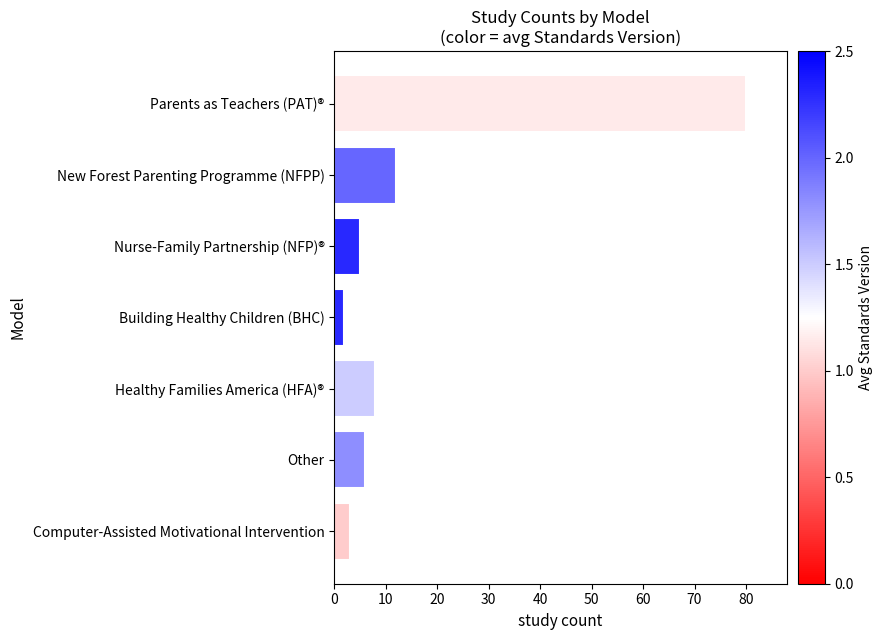

What is the change in value from New Forest Parenting Programme (NFPP) to Healthy Families America (HFA)®?

-4